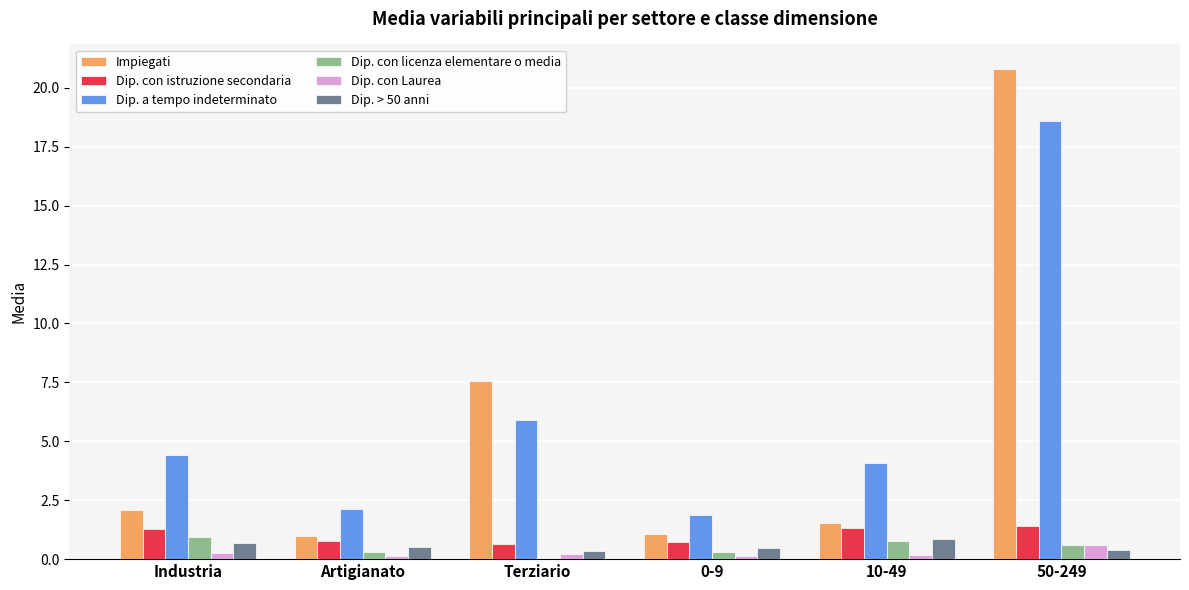

What is the greatest value displayed?

20.8